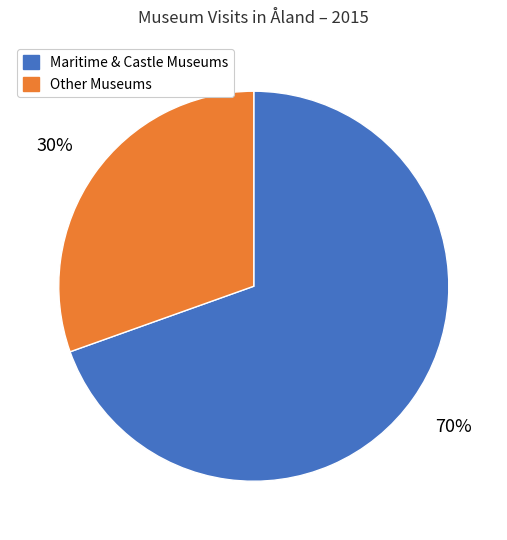

The Maritime & Castle Museums slice represents 70% of the pie. True or false?

True